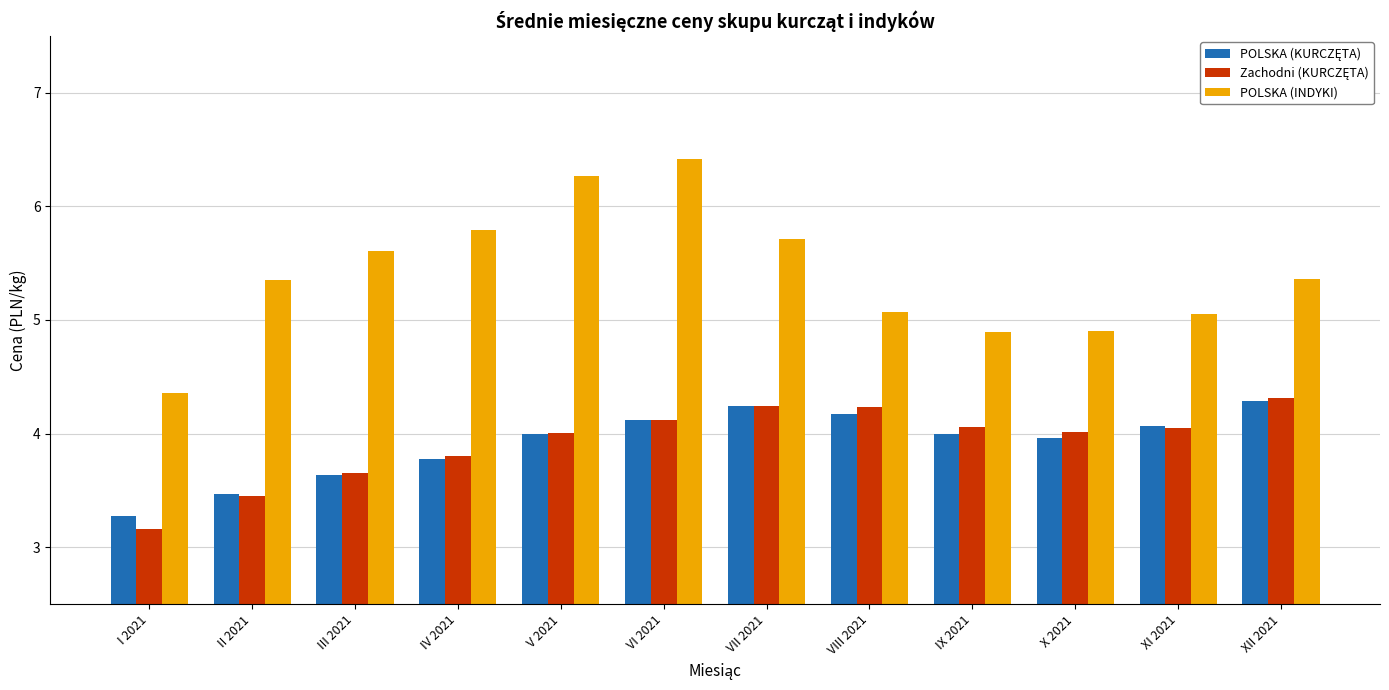

True or false: POLSKA (INDYKI) has a value of 3.9 at VII 2021.

False